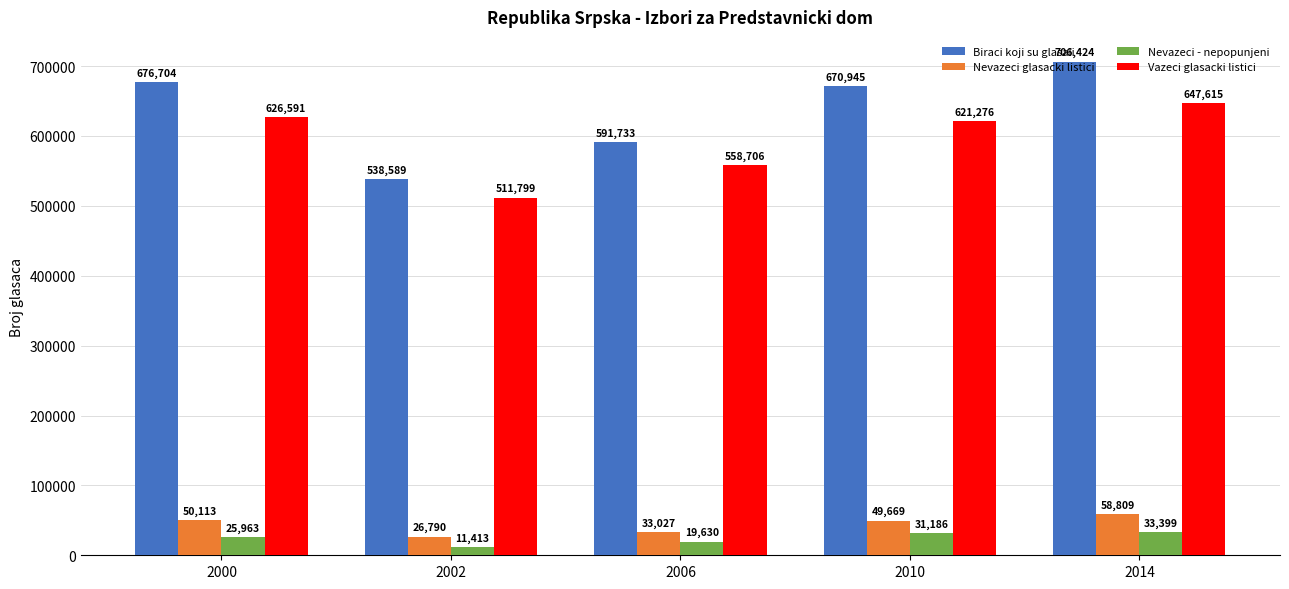

True or false: Biraci koji su glasali has a value of 538589 at 2002.

True